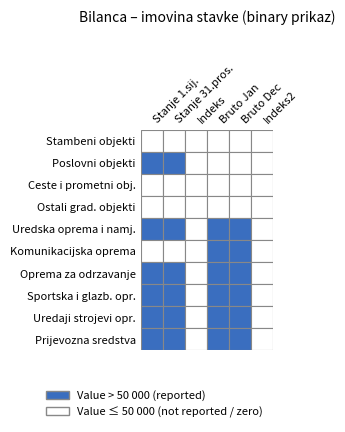

How many distinct data groups are displayed?

10